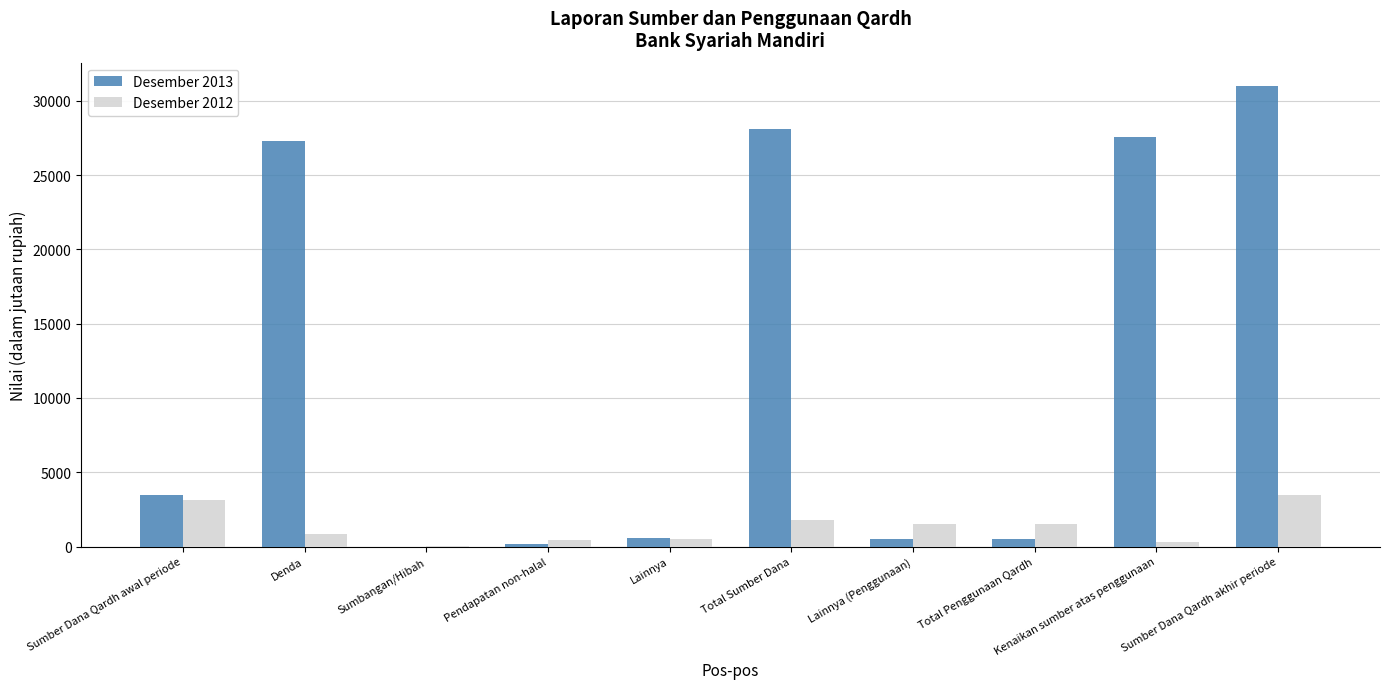

How many series are shown in this chart?

2